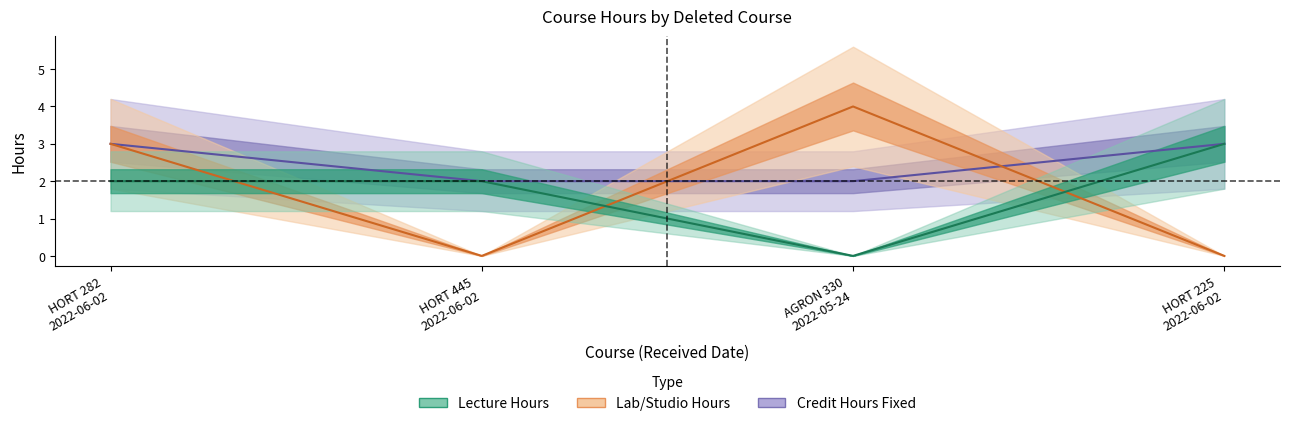

Reading right to left, list all the values displayed in this chart.

Lab/Studio Hours: 0	4	0	3
Lecture Hours: 3	0	2	2
Credit Hours Fixed: 3	2	2	3